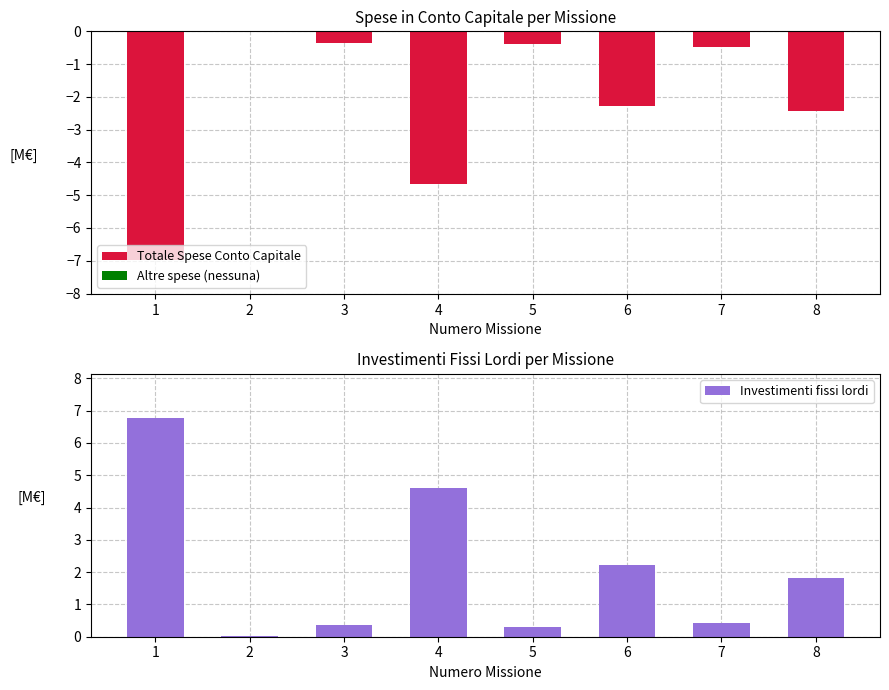

At which category does the chart reach its minimum across all series?

1